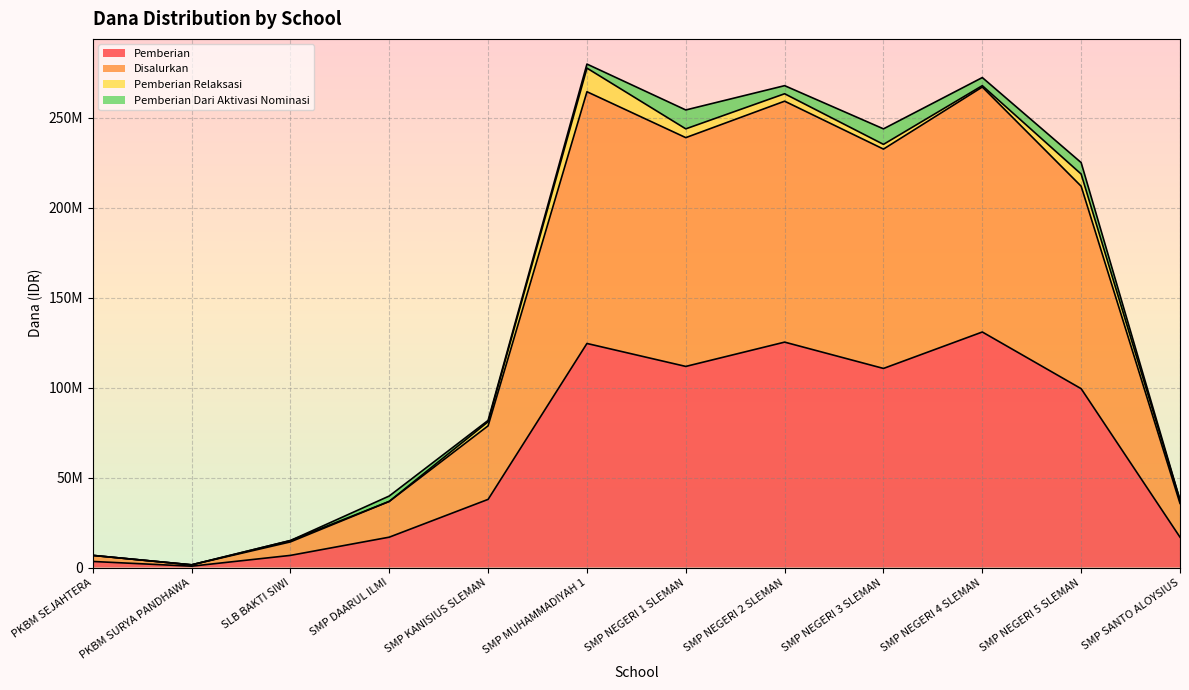

True or false: Pemberian and Disalurkan cross at least once.

False